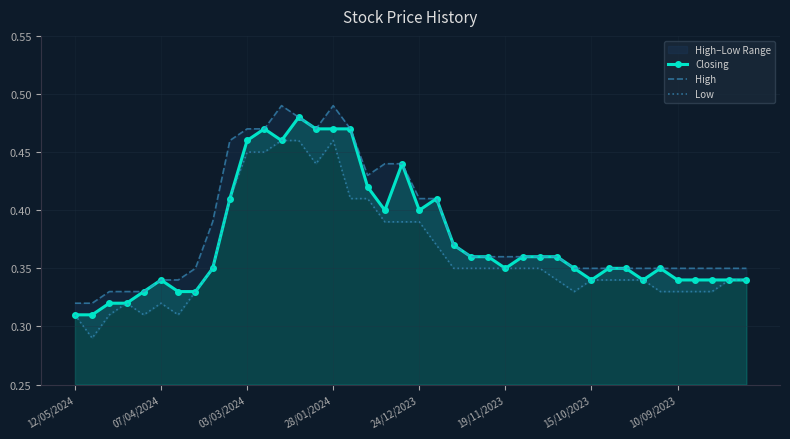

What are all the series names shown in the legend?

Closing, High, Low